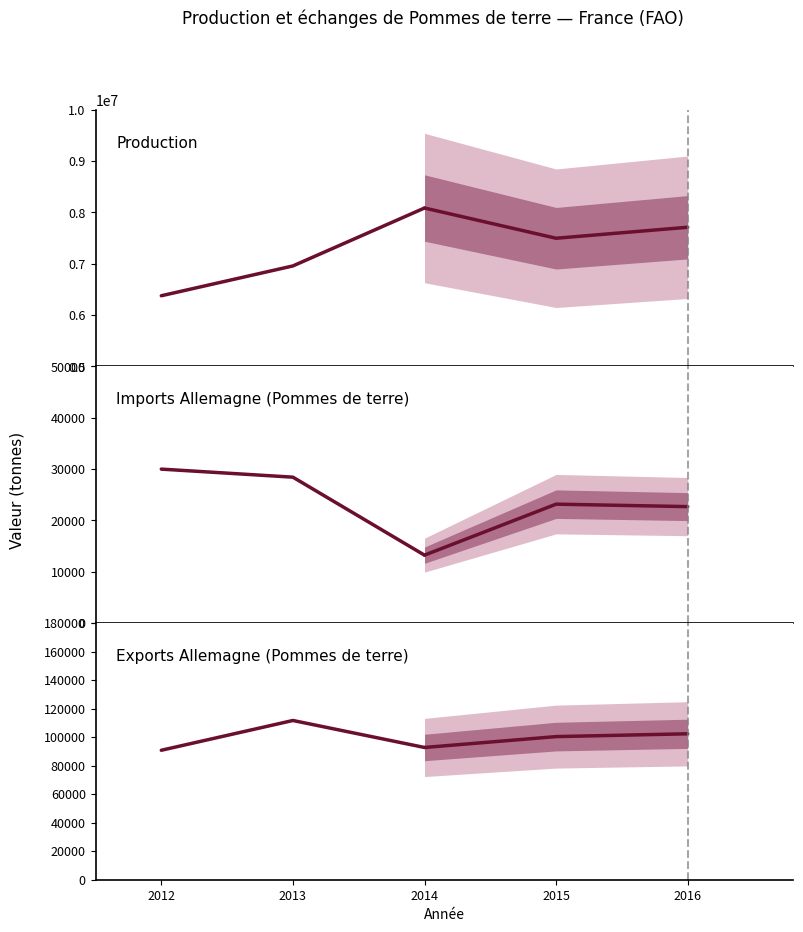

How many data points in Production (Pommes de terre) are less than 6957008?

1